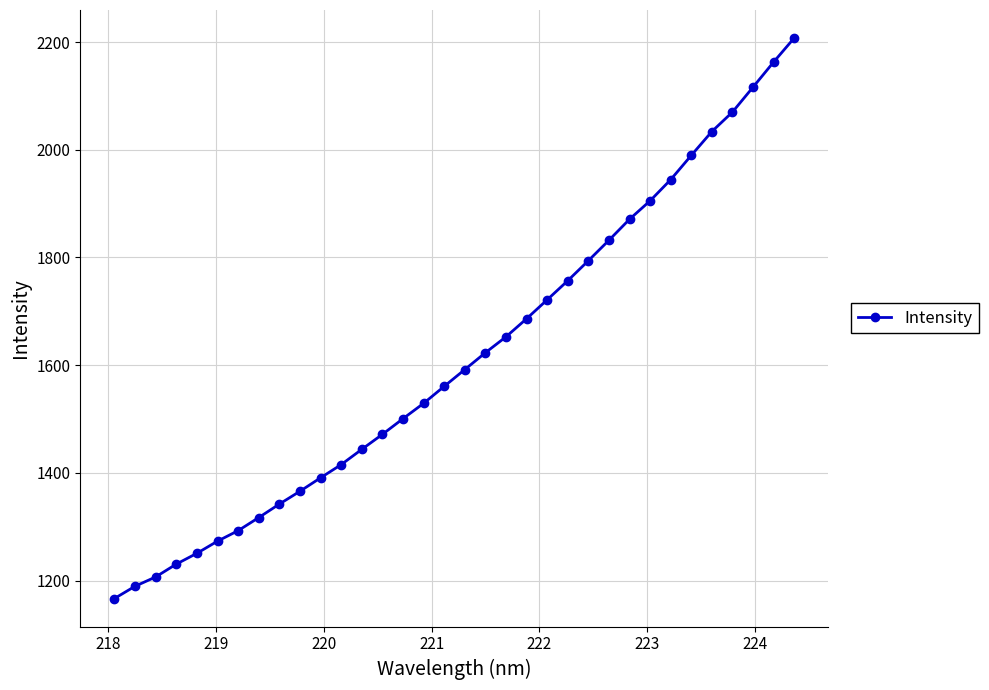

Reading left to right, what are all the values shown in this chart?

1166.5	1189.3	1206.6	1230.4	1250.5	1273.1	1292.6	1316.9	1342.0	1365.8	1390.8	1415.3	1443.7	1471.5	1500.6	1529.1	1560.7	1591.9	1623.2	1652.7	1686.3	1721.5	1757.0	1794.1	1832.1	1871.1	1905.4	1944.7	1989.7	2034.0	2070.1	2116.4	2163.0	2207.6